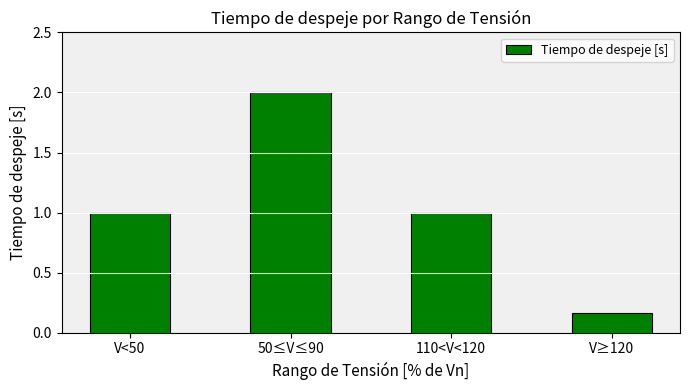

Between 110<V<120 and 50≤V≤90, which is larger?

50≤V≤90